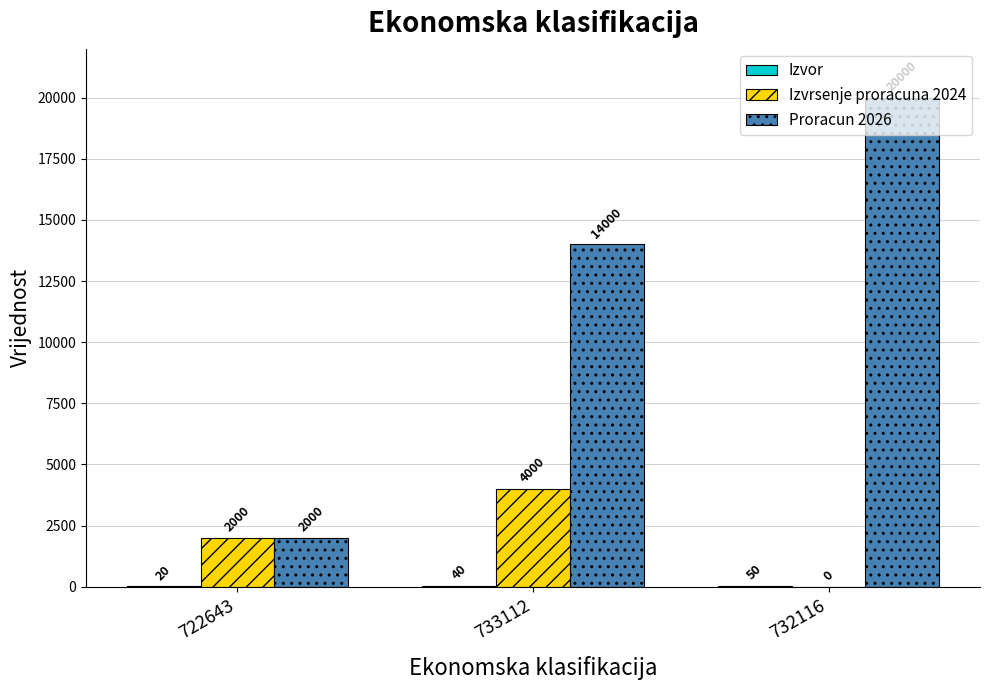

Which category has the highest value across all series?

732116